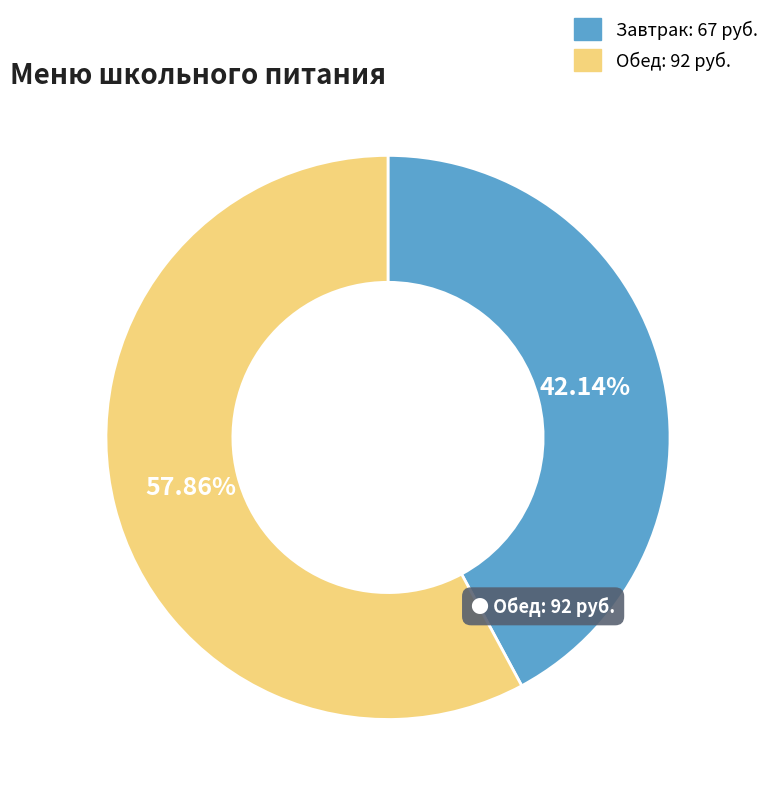

Does any single category account for the majority?

Yes